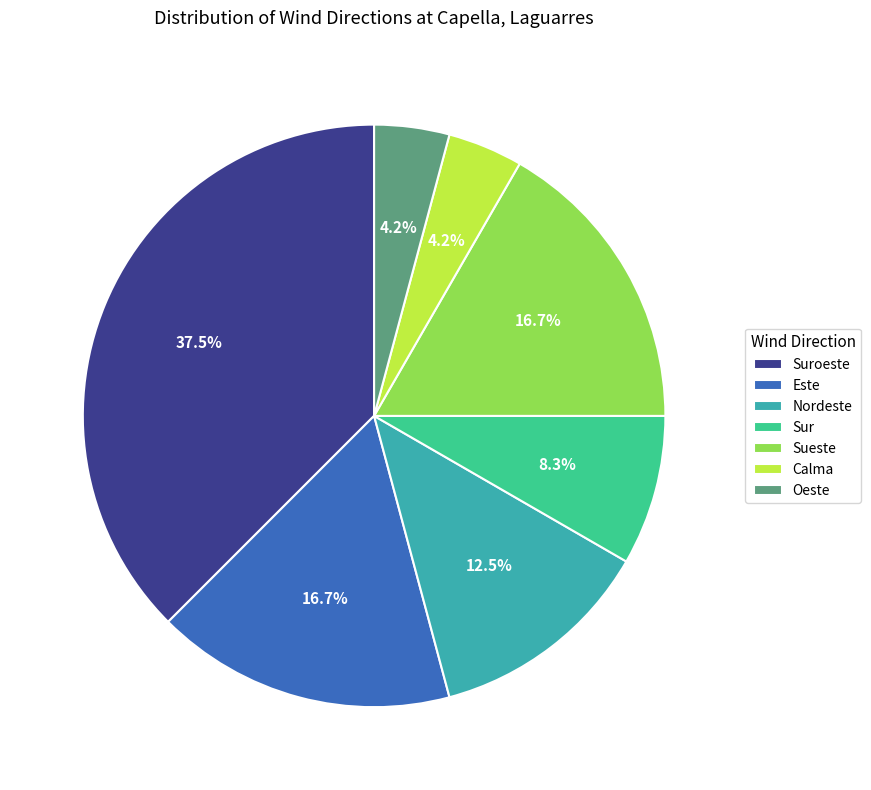

Is there a majority slice in this chart?

No